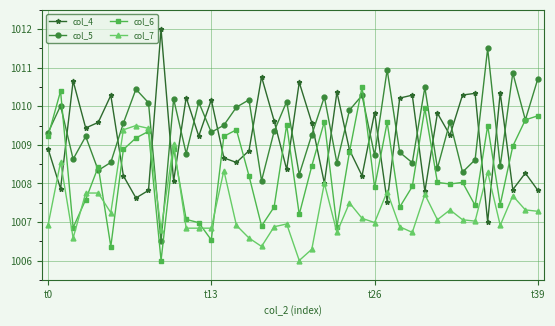

What are all the series names shown in the legend?

col_4, col_5, col_6, col_7